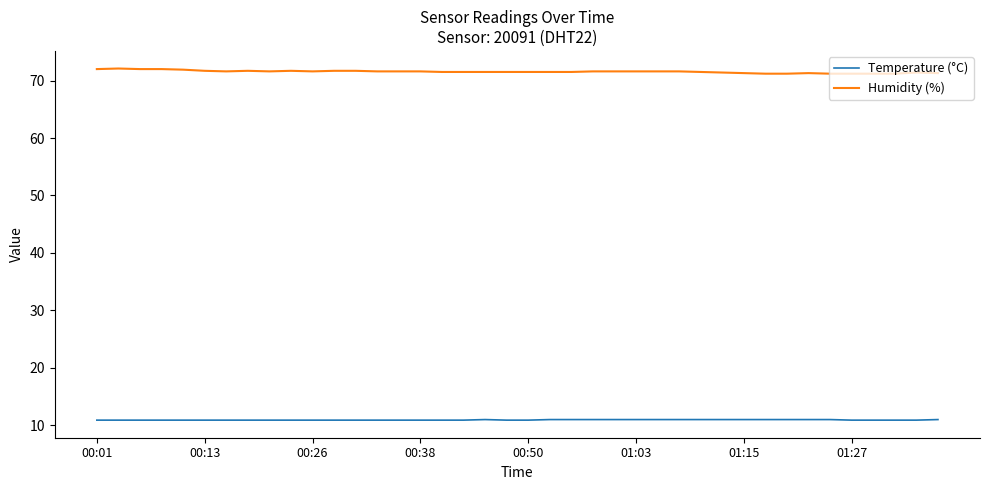

Rank the series by their maximum value, from highest to lowest.

Humidity (%), Temperature (°C)